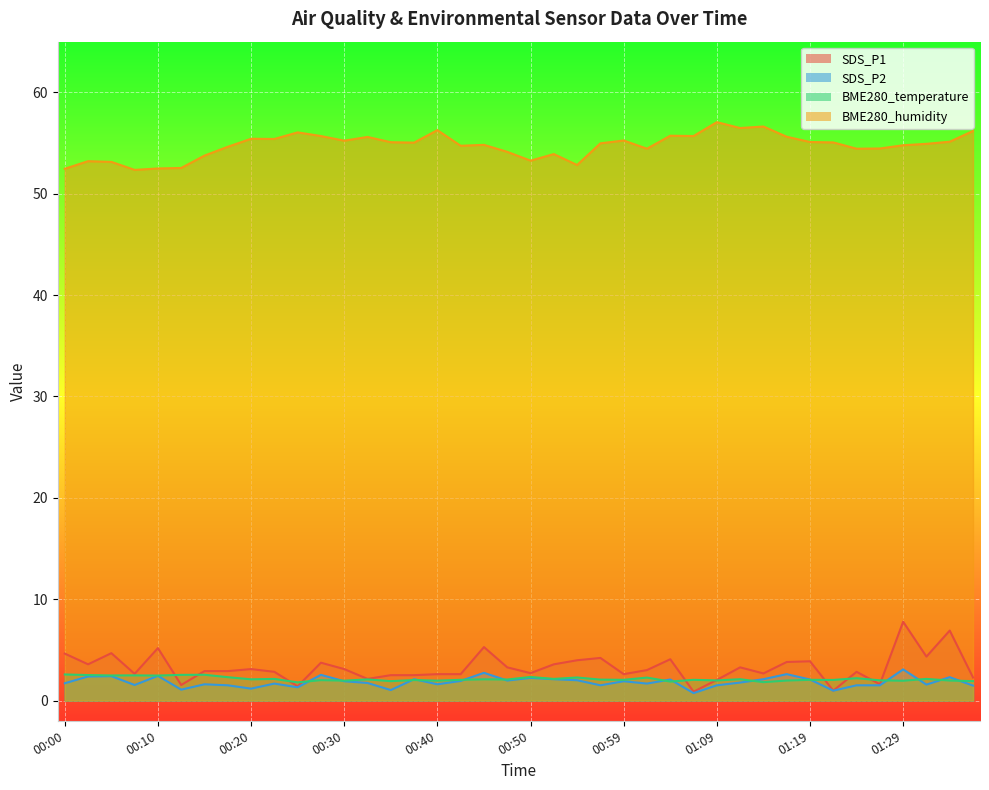

How many intersections are there between BME280_temperature and SDS_P1?

10